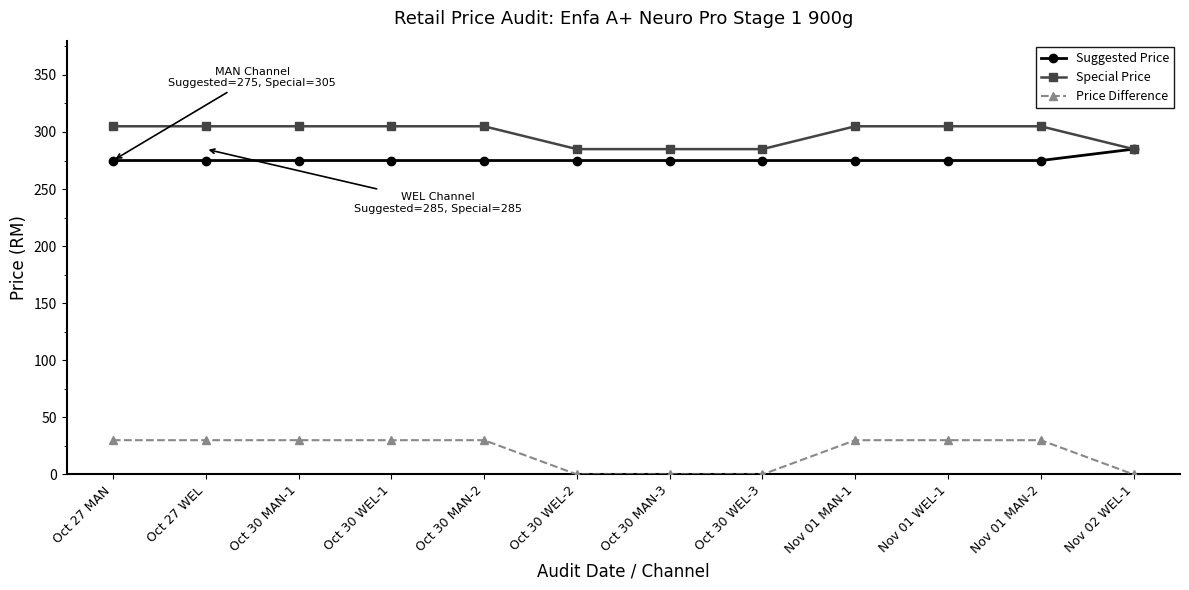

True or false: Price Difference has a value of 30 at Oct 30 MAN-1.

True